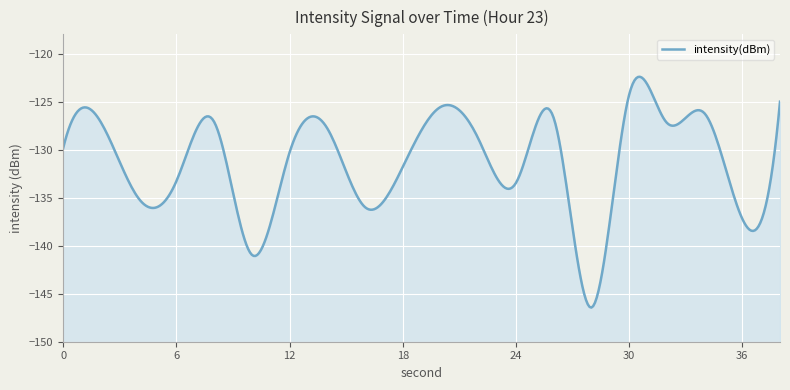

At which category does the chart reach its minimum across all series?

28